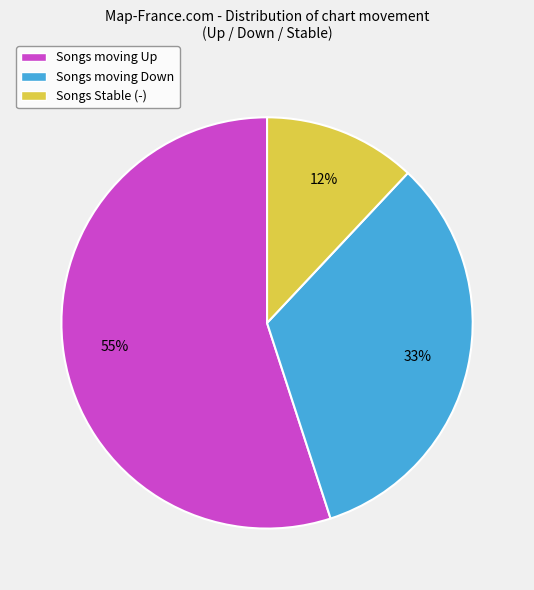

To the nearest percent, what percentage of the pie is Songs moving Down?

33%